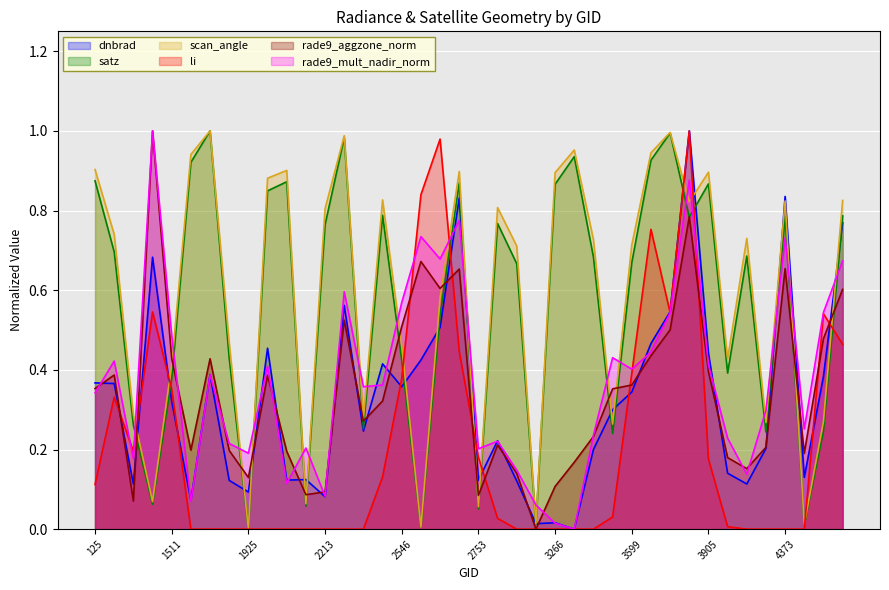

Which series ends up on top after the final intersection of li and dnbrad?

dnbrad